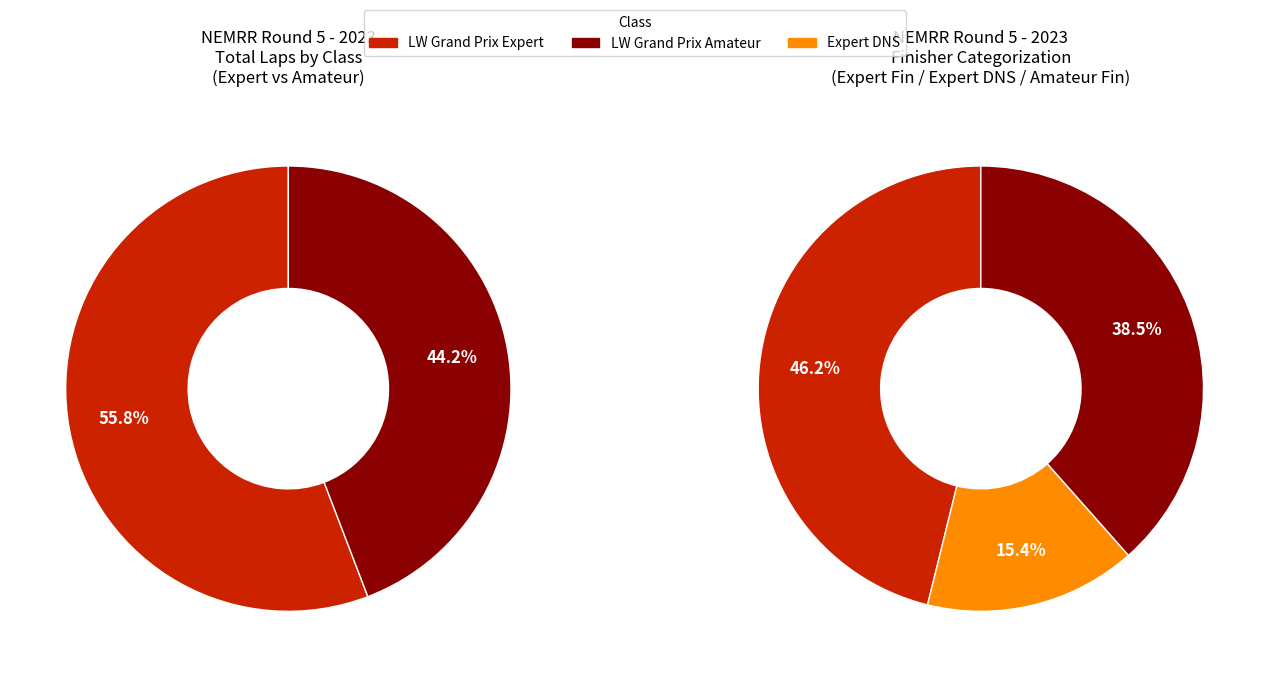

What is the smallest slice in the pie chart?

LW Grand Prix Amateur